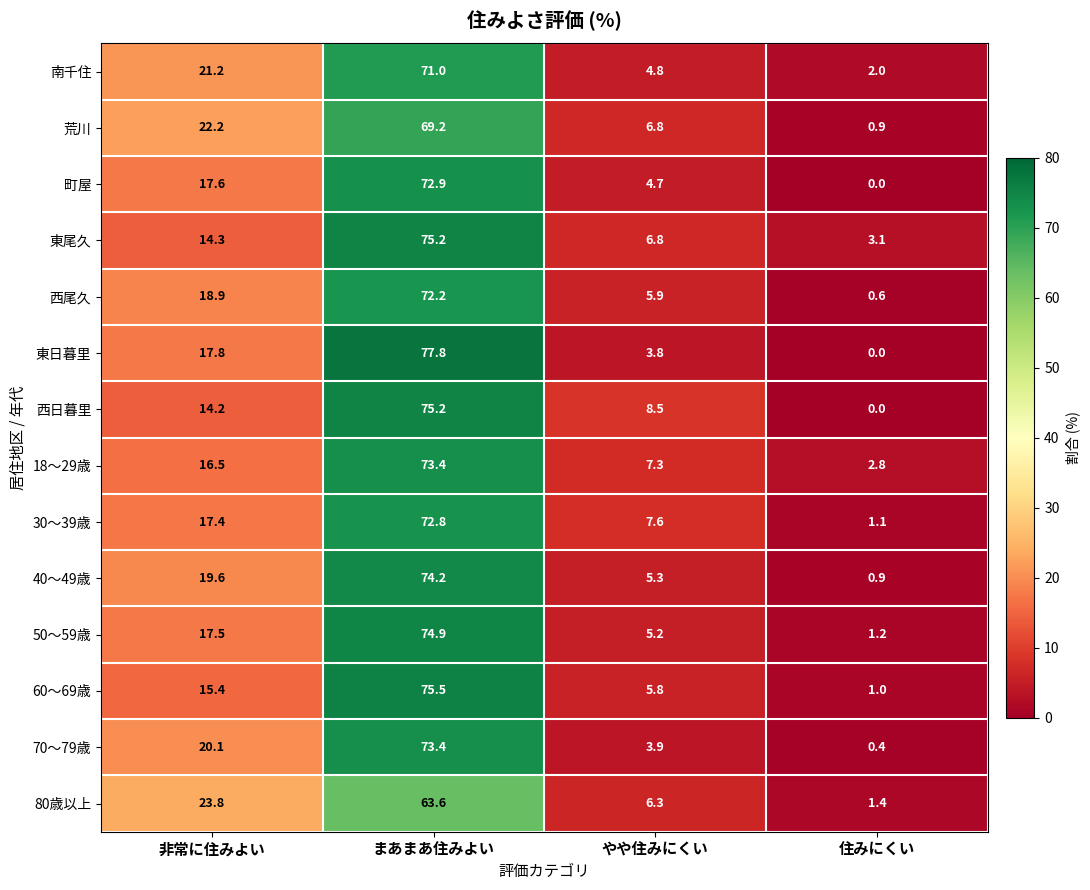

List the labels in order of 西日暮里 value, largest first.

まあまあ住みよい, 非常に住みよい, やや住みにくい, 住みにくい